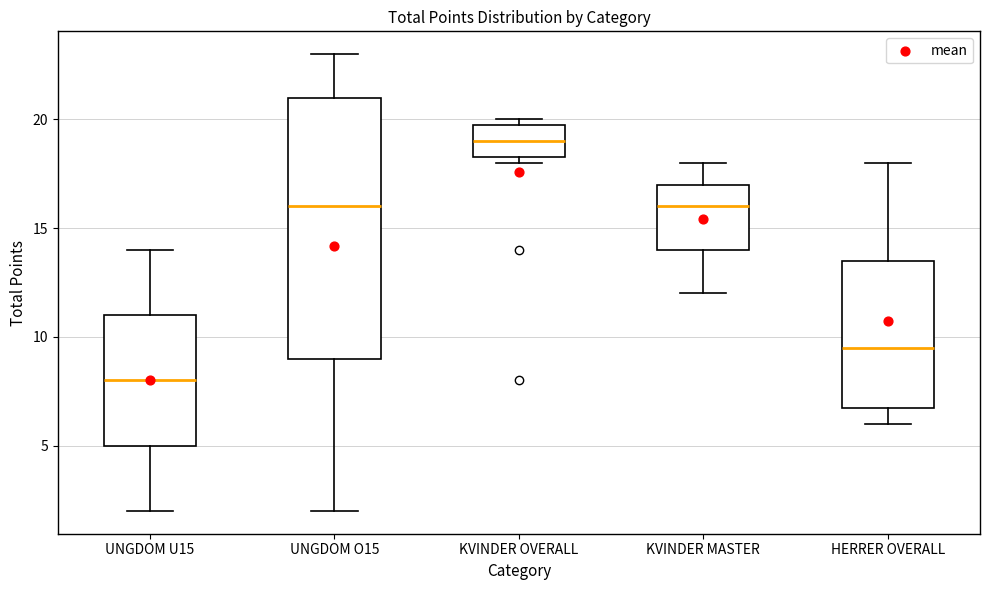

Where is the upper edge of the box for KVINDER OVERALL on the y-axis? The values are not printed on the chart, so give them approximately, as read against the axis.

20.0